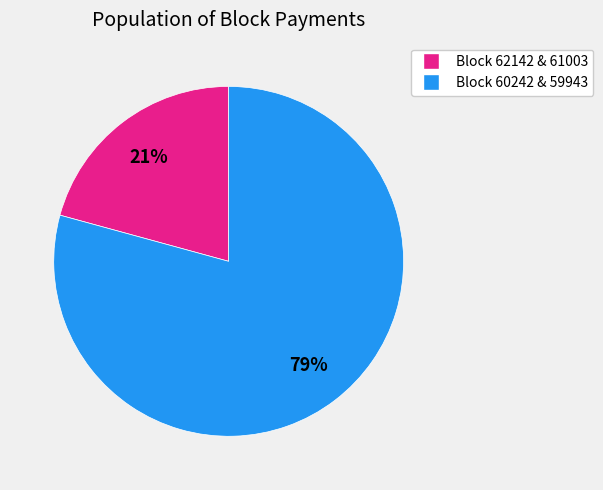

To the nearest percent, what is the average slice percentage?

50%